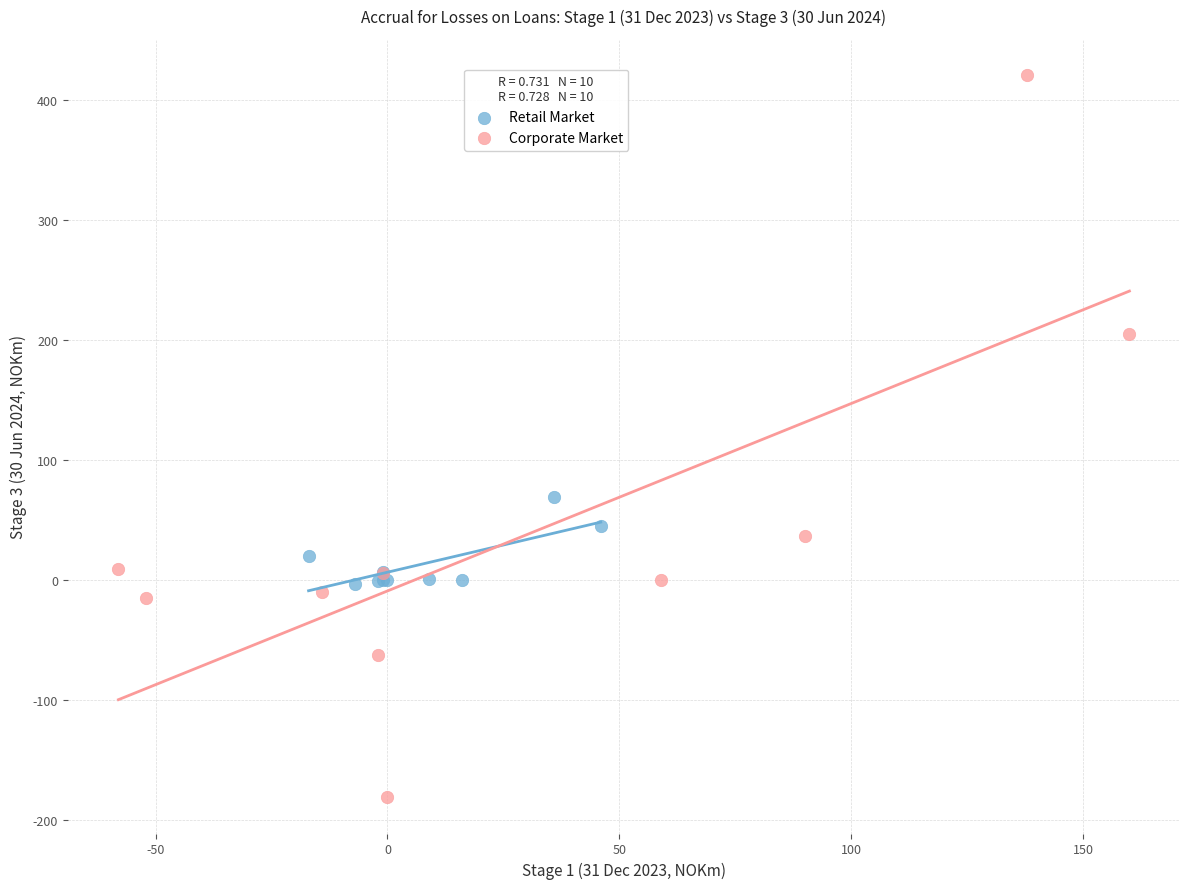

Which series contains the lowest Y value?

Corporate Market